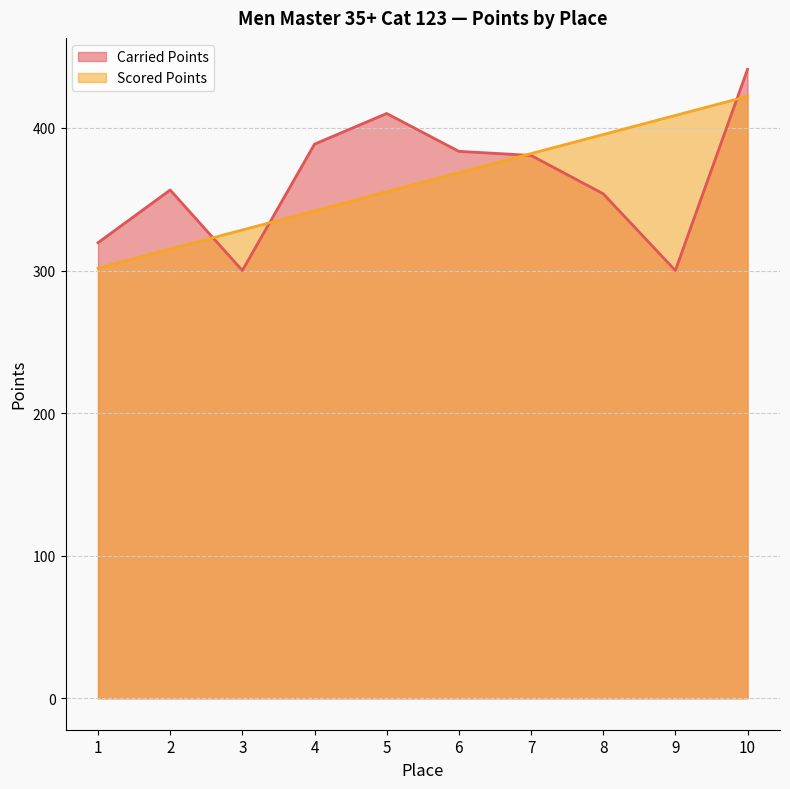

What is the greatest value displayed?

441.1